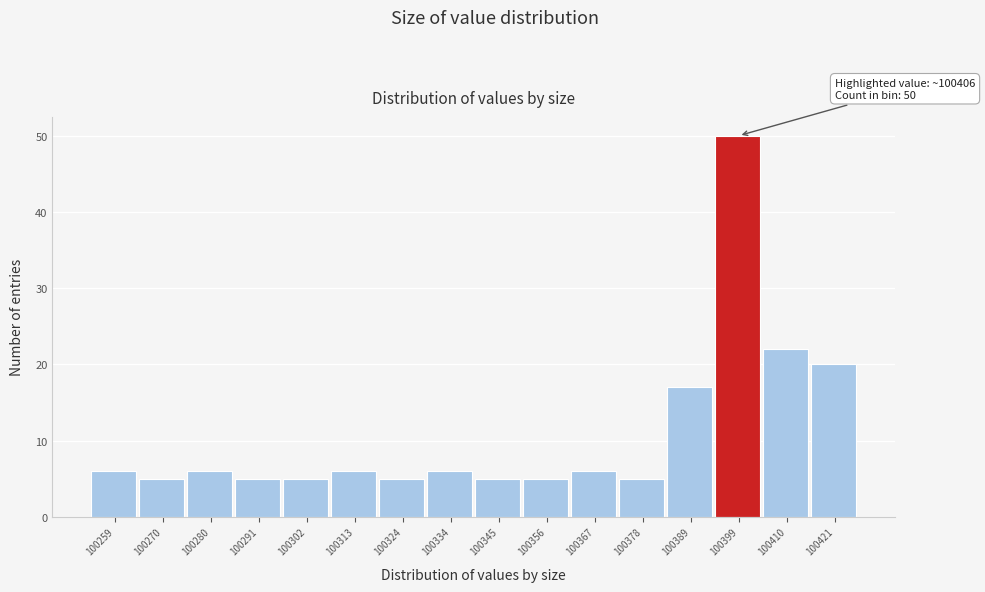

Reading left to right, what are all the values shown in this chart?

6	5	6	5	5	6	5	6	5	5	6	5	17	50	22	20